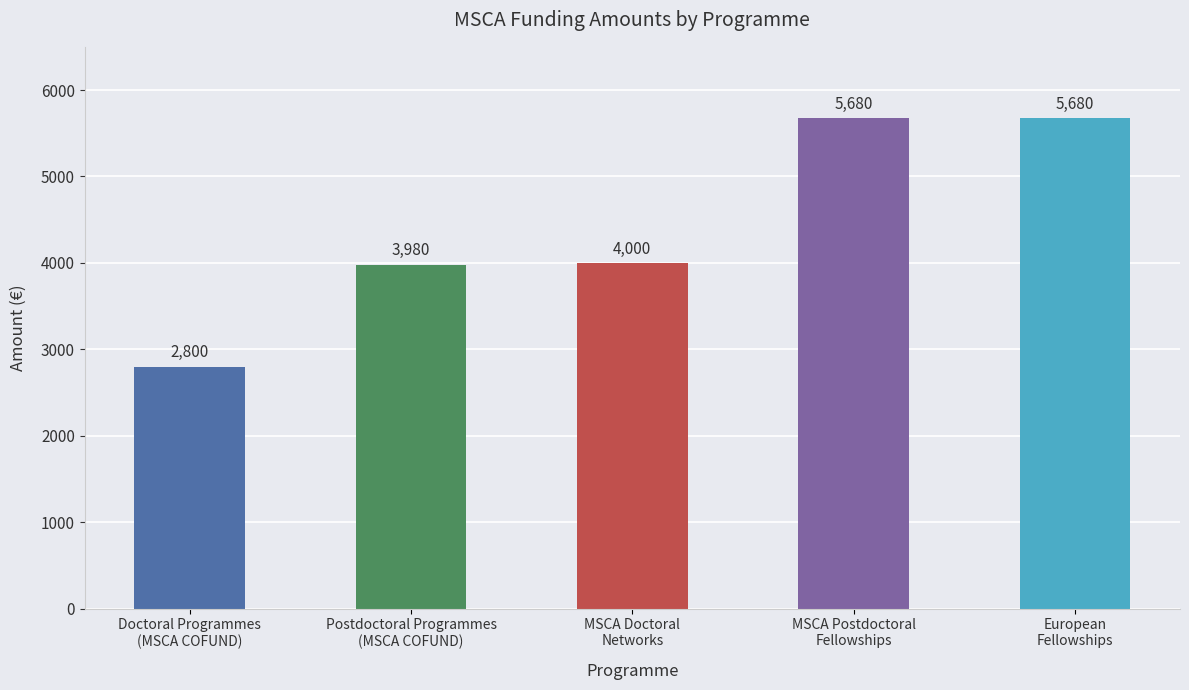

What is the greatest value displayed?

5680